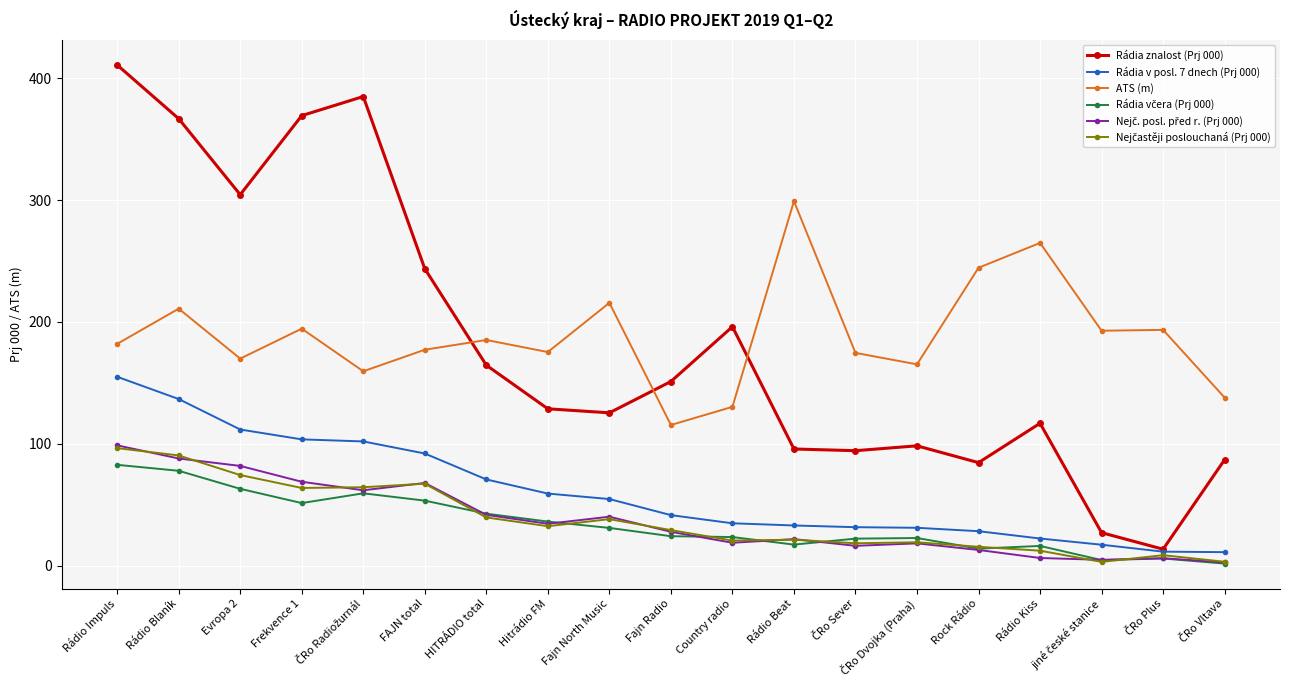

How many distinct data groups are displayed?

6